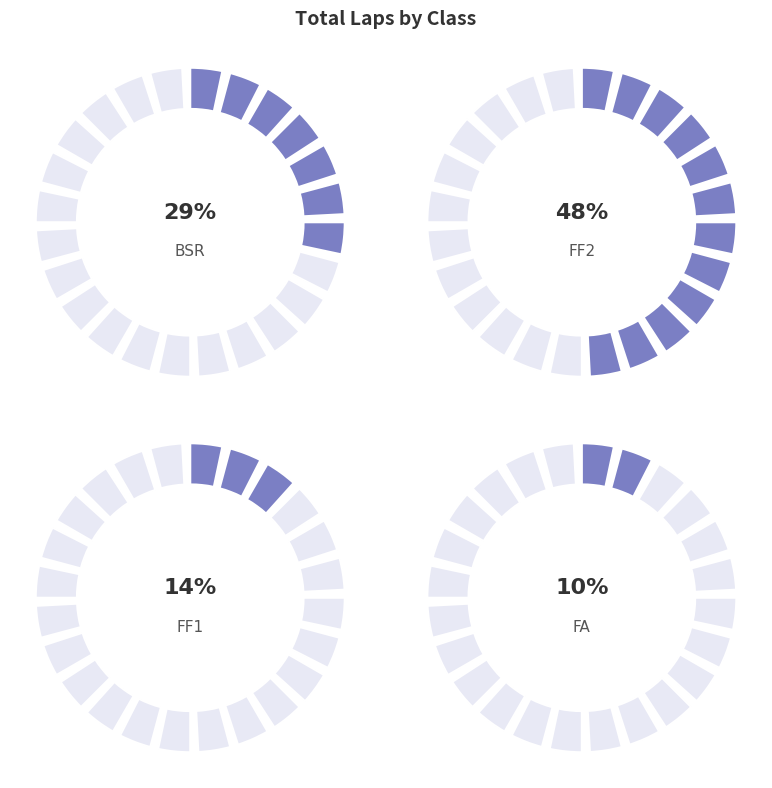

Which category has the smallest portion of the pie?

FA